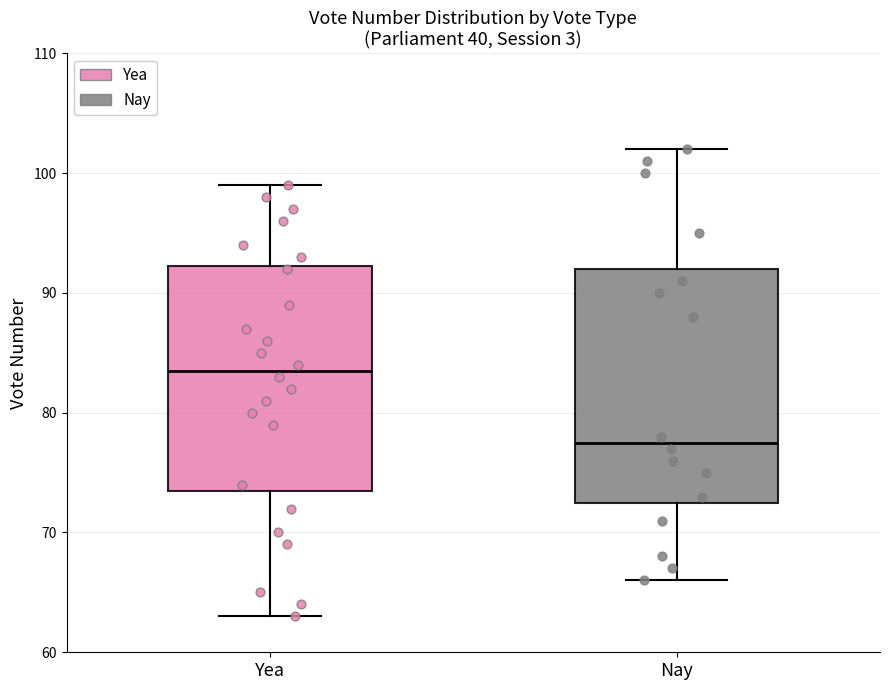

Where does the median line of the box for Nay sit on the y-axis? The values are not printed on the chart, so give them approximately, as read against the axis.

78